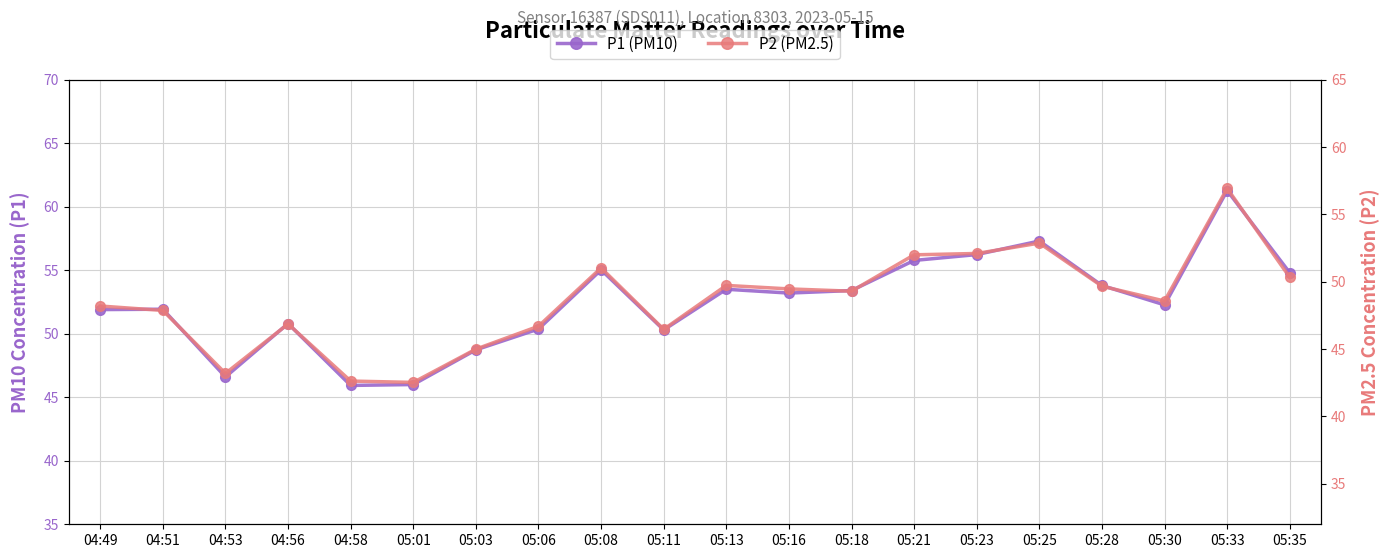

What is the approximate value of P2 at 05:16?

49.5